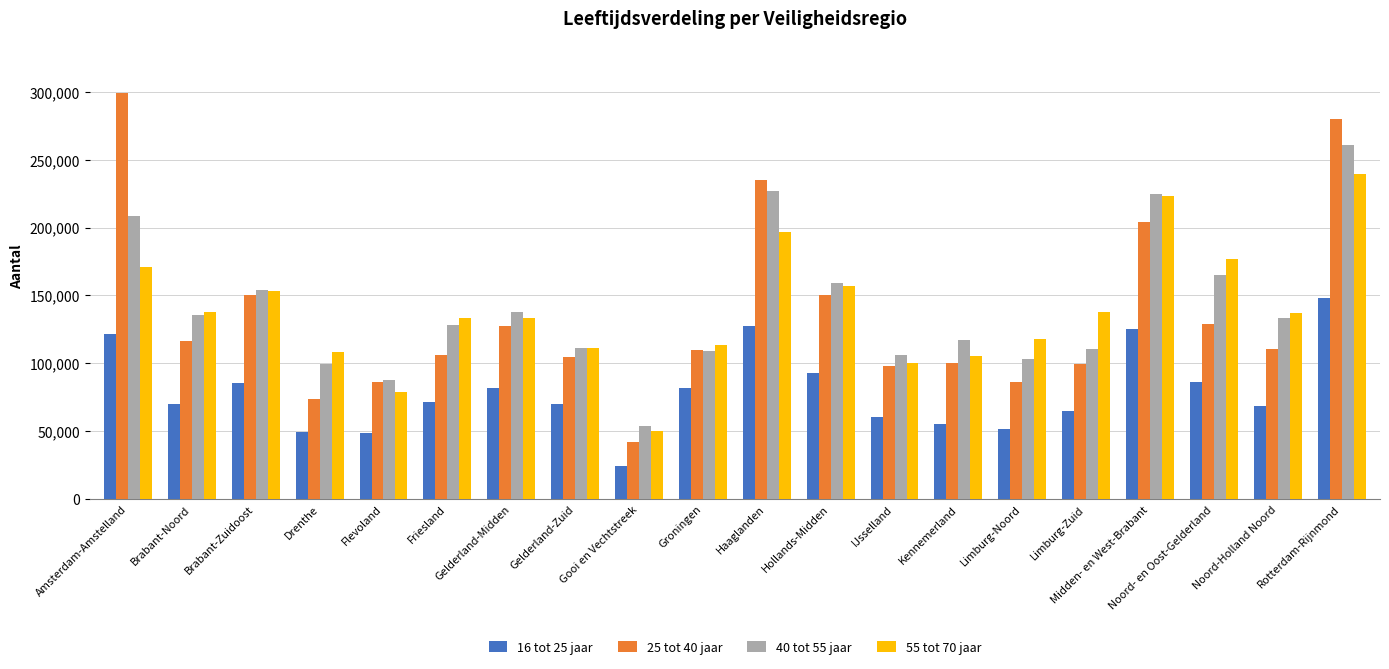

What value does the 40 tot 55 jaar series have at Midden- en West-Brabant, to the nearest 10?

224790